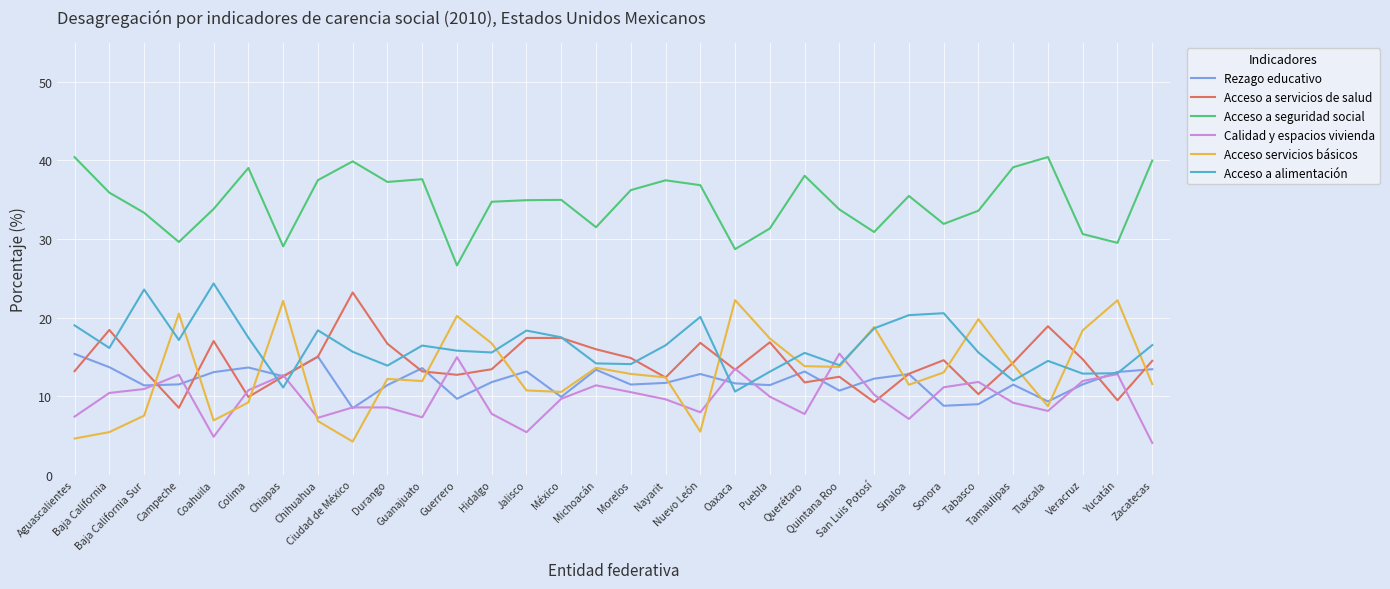

True or false: Acceso servicios básicos and Acceso a seguridad social intersect in this chart.

False